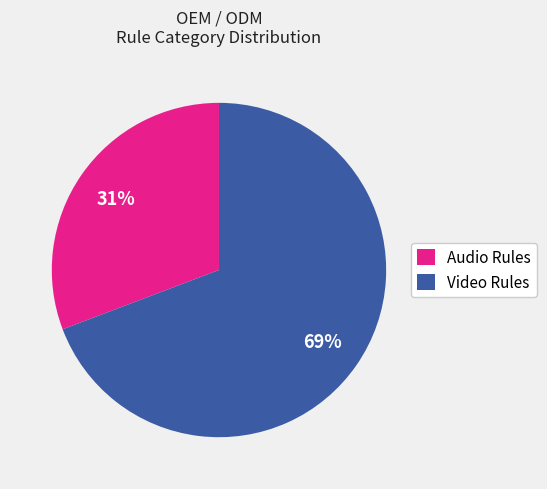

How many slices are in this pie chart?

2